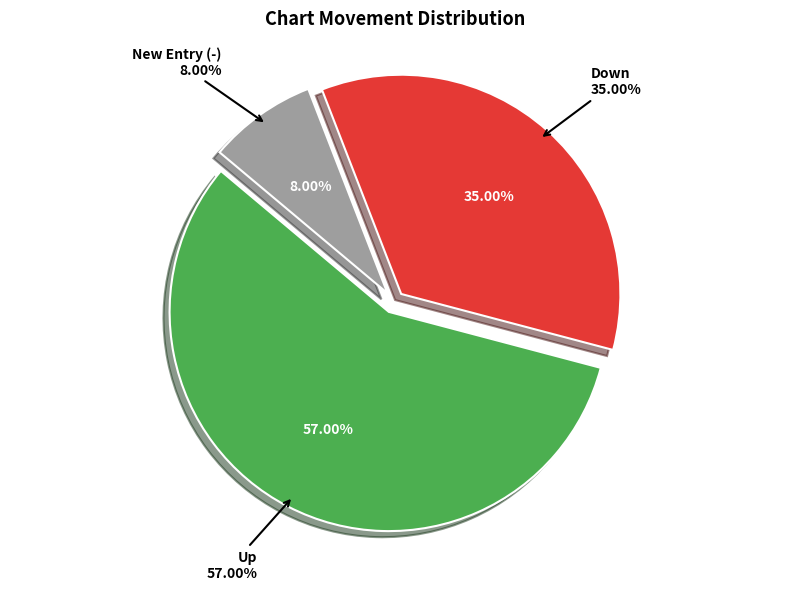

Between - and up, which is larger?

up